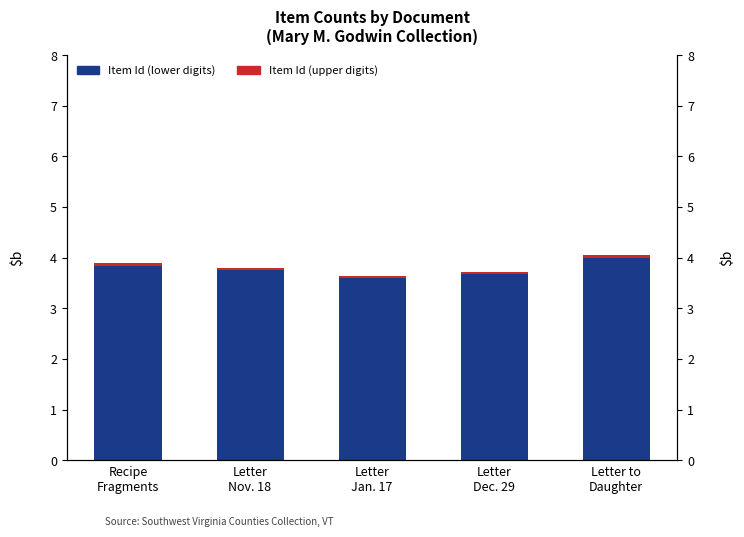

What is the sum of all Item Id (lower digits) values?

18.9